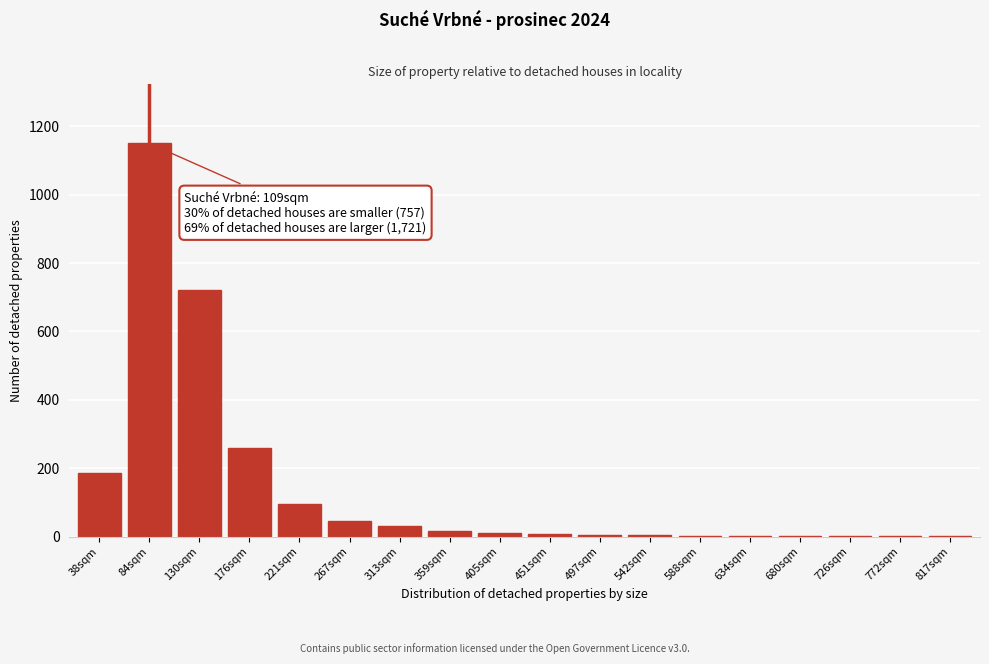

Which has a higher value, 130sqm or 221sqm?

130sqm